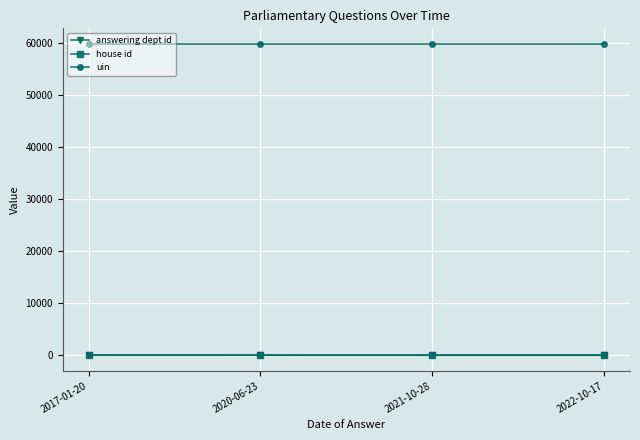

Is the value of answering dept id at 2022-10-17 greater than the value of uin at 2017-01-20?

No